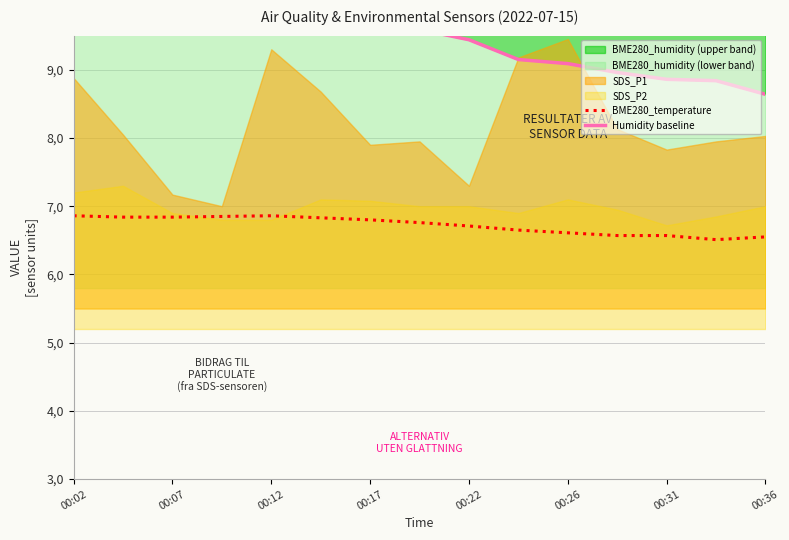

How many lines are shown in the chart?

2